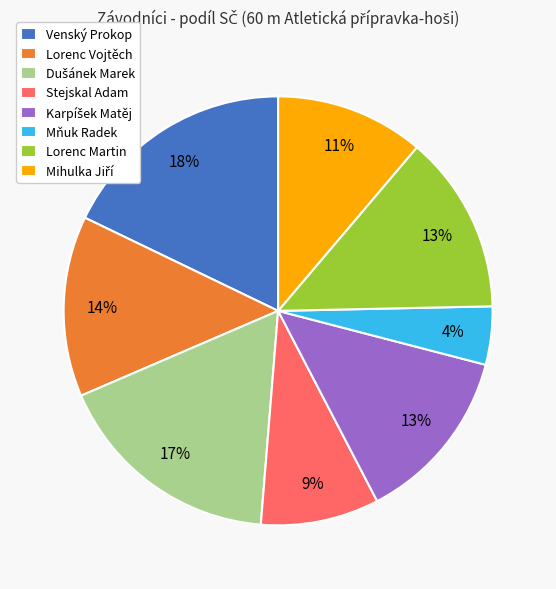

To the nearest percent, what portion does Lorenc Vojtěch represent?

14%